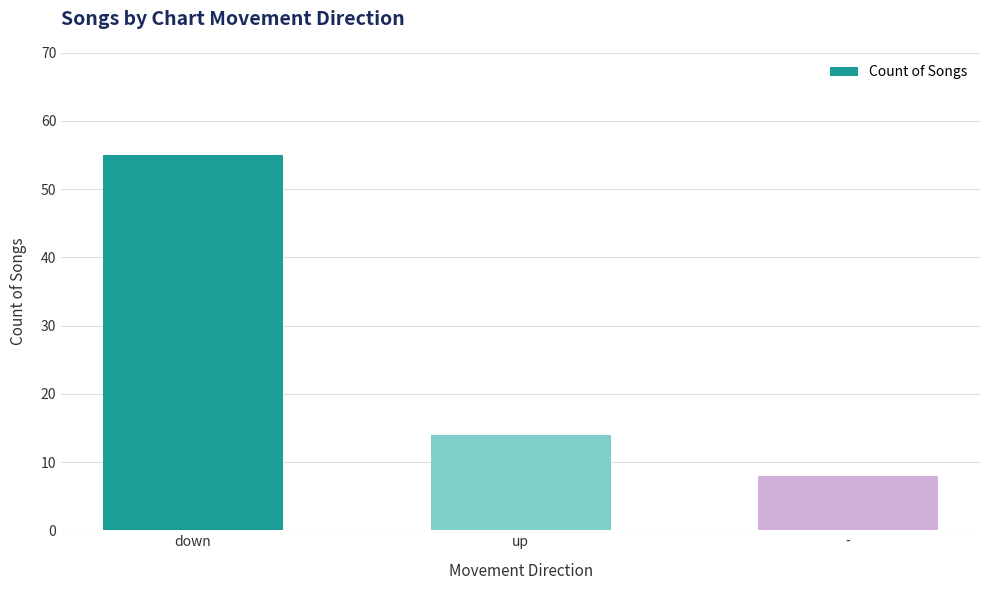

The chart shows a value of 8 at -. True or false?

True